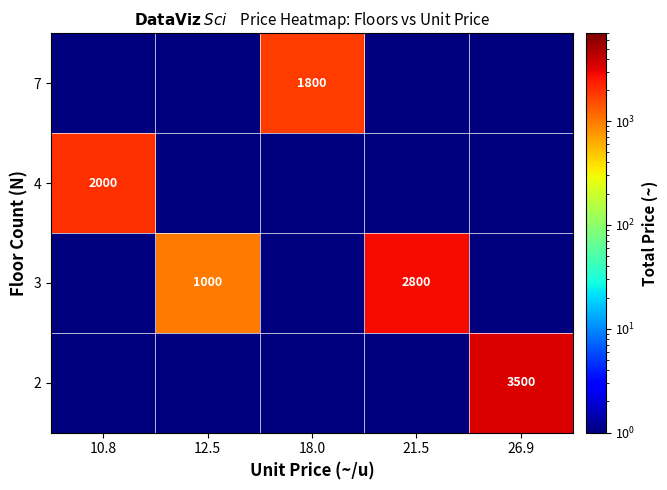

At how many categories does at least one series exceed 1981?

3